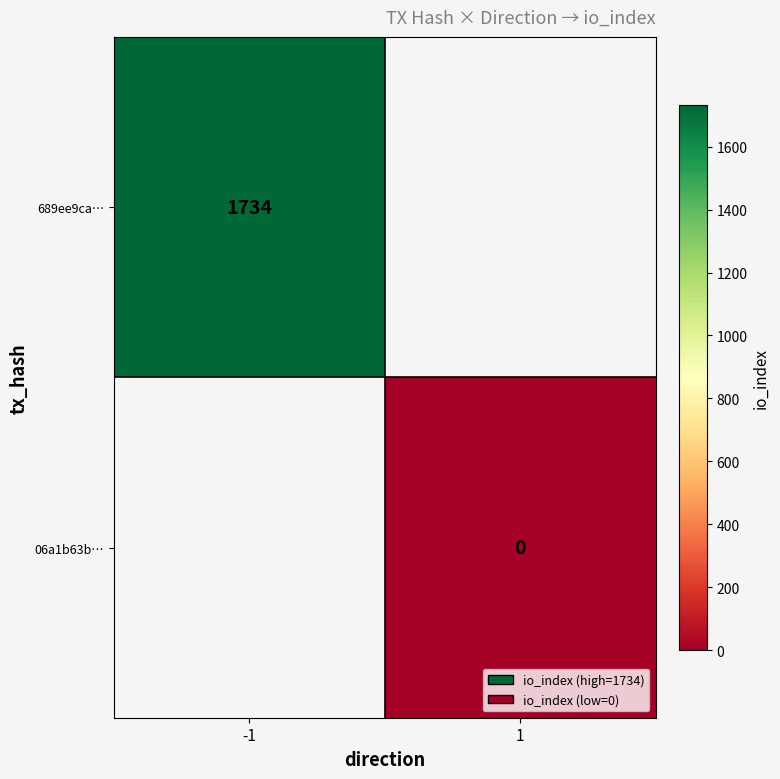

At which category does the chart reach its peak across all series?

-1